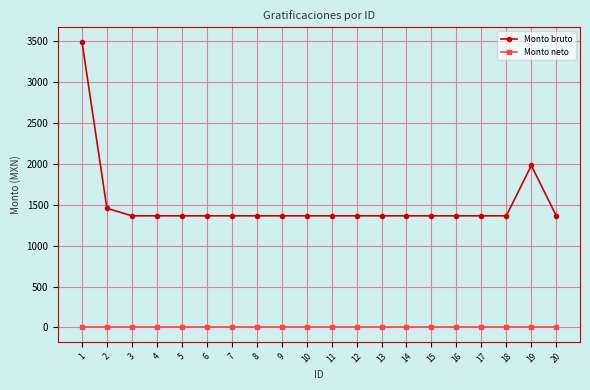

What is the difference between the maximum and minimum values in the Monto bruto series?

2131.2